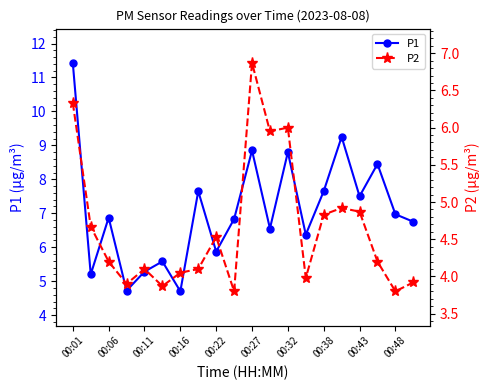

Is it true that P1 equals 16.7 at 00:01?

False